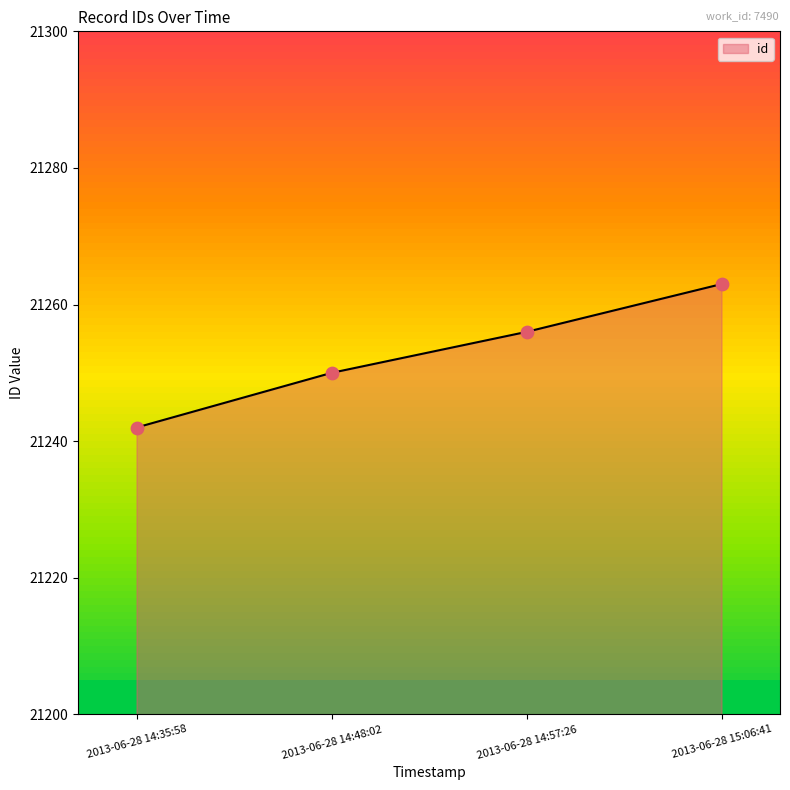

Which has a higher value, 2013-06-28 15:06:41 or 2013-06-28 14:35:58?

2013-06-28 15:06:41